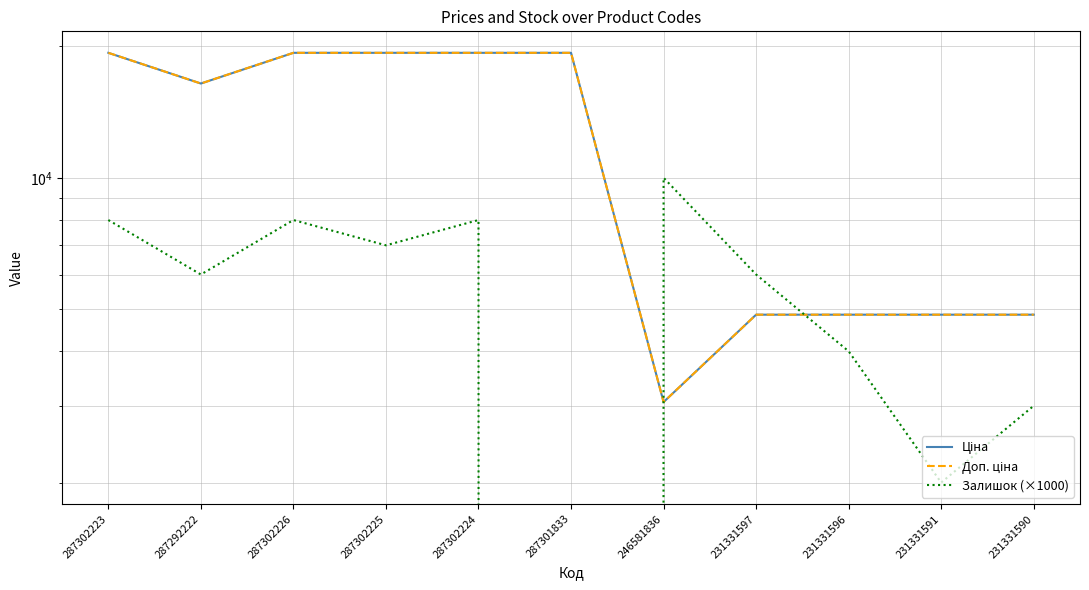

True or false: Доп. ціна has more than 2 interior local peaks.

False